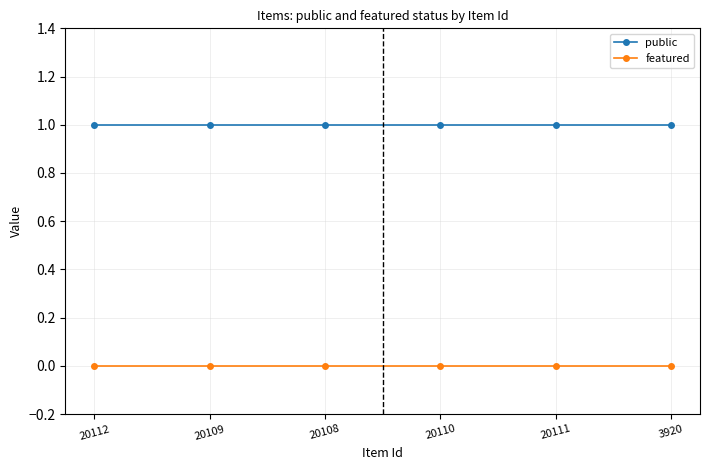

What is the label of the 4th point from the left?

20110